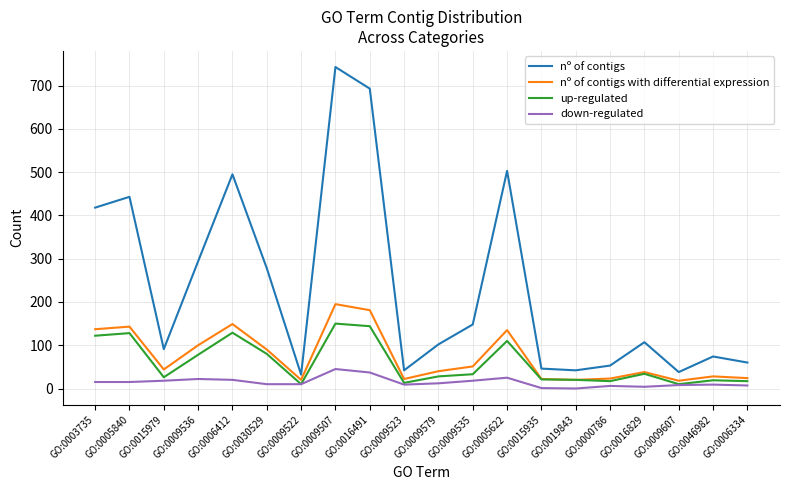

True or false: down-regulated and nº of contigs intersect in this chart.

False